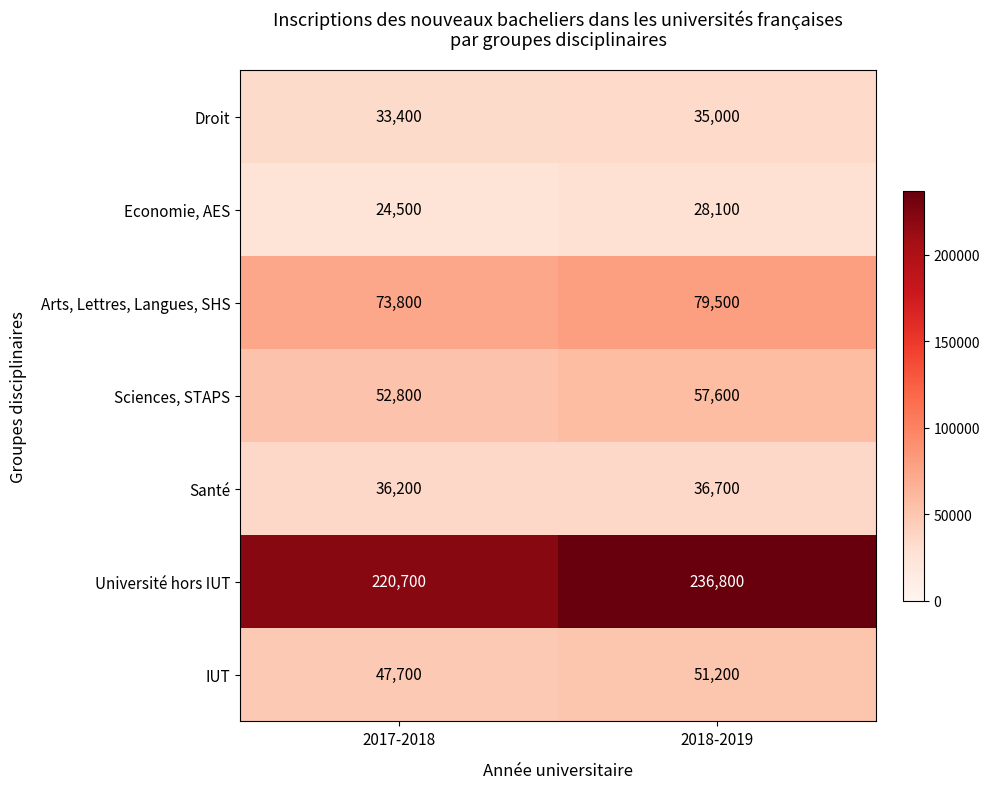

What is the sum of the Economie, AES values at 2017-2018 and 2018-2019?

52600